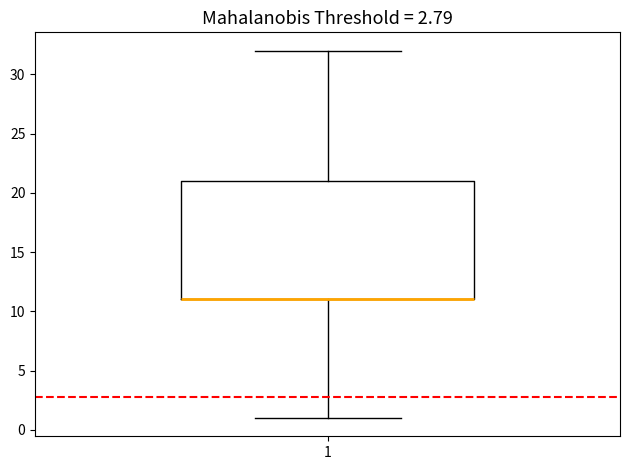

Transcribe this box plot: give where the median line is, the range the box spans, and where the two whiskers end, as read against the y-axis. The values are not printed on the chart, so give them approximately, as read against the axis.

median 11 (drawn on the box's lower edge), box 11 to 21, whiskers 1 to 32